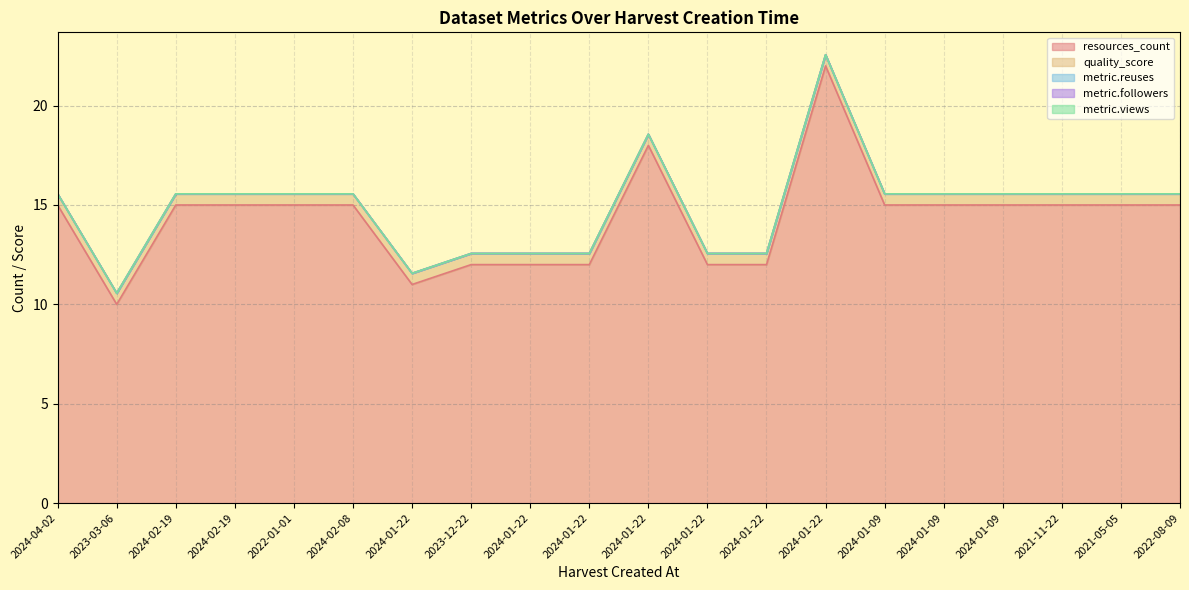

True or false: metric.views and quality_score cross at least once.

False